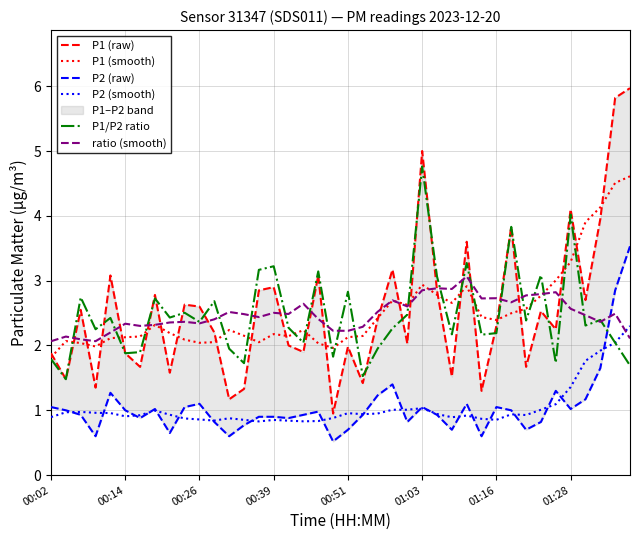

At which category does the chart reach its minimum across all series?

19